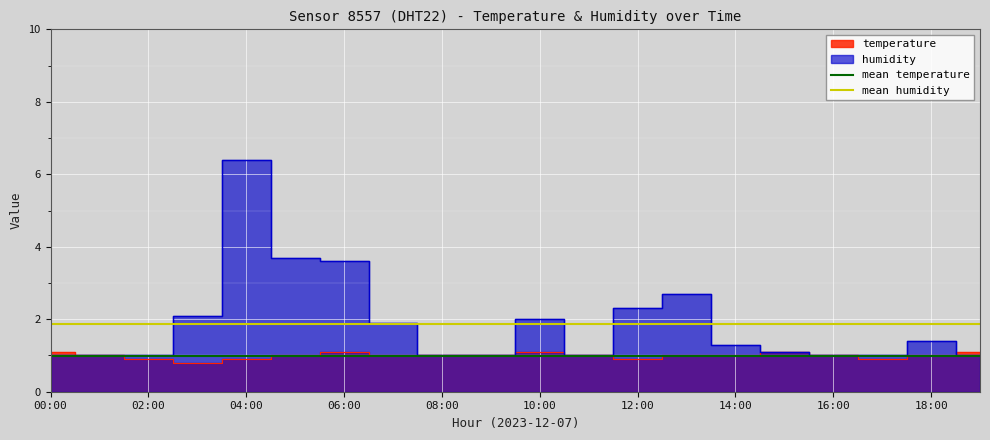

How many lines are shown in the chart?

2